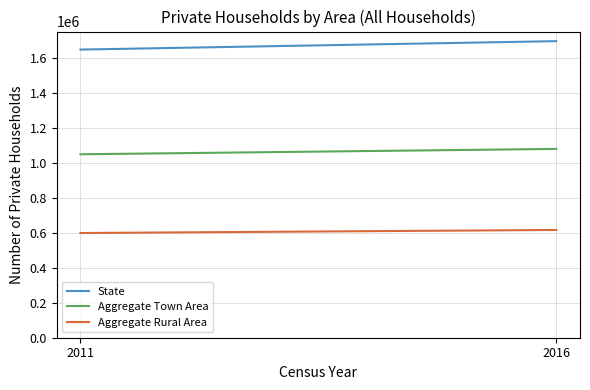

Does the chart display data point markers on the line(s)?

No